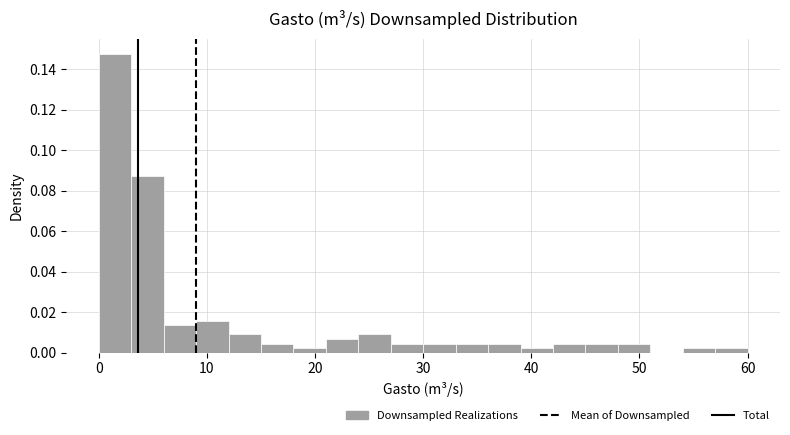

Read against the x-axis, roughly where is the centre of the tallest bar?

2